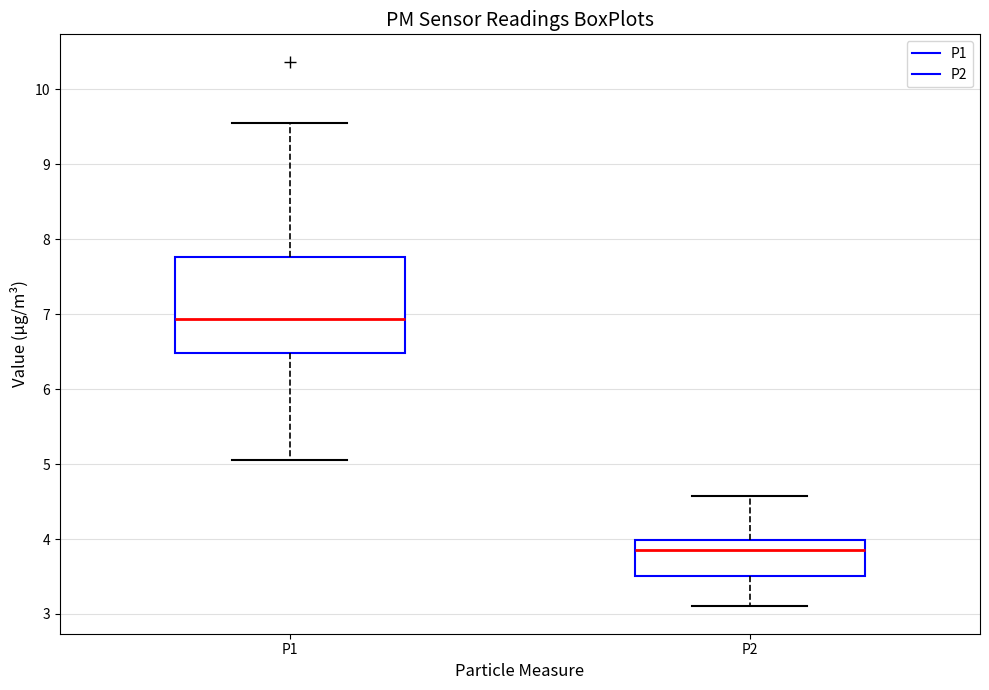

Reading left to right, transcribe this box plot: for each box, give where its median line is, the range the box spans, and where its two whiskers end, as read against the y-axis. The values are not printed on the chart, so give them approximately, as read against the axis.

P1: median 6.9, box 6.5 to 7.8, whiskers 5.1 to 9.6
P2: median 3.9, box 3.5 to 4.0, whiskers 3.1 to 4.6